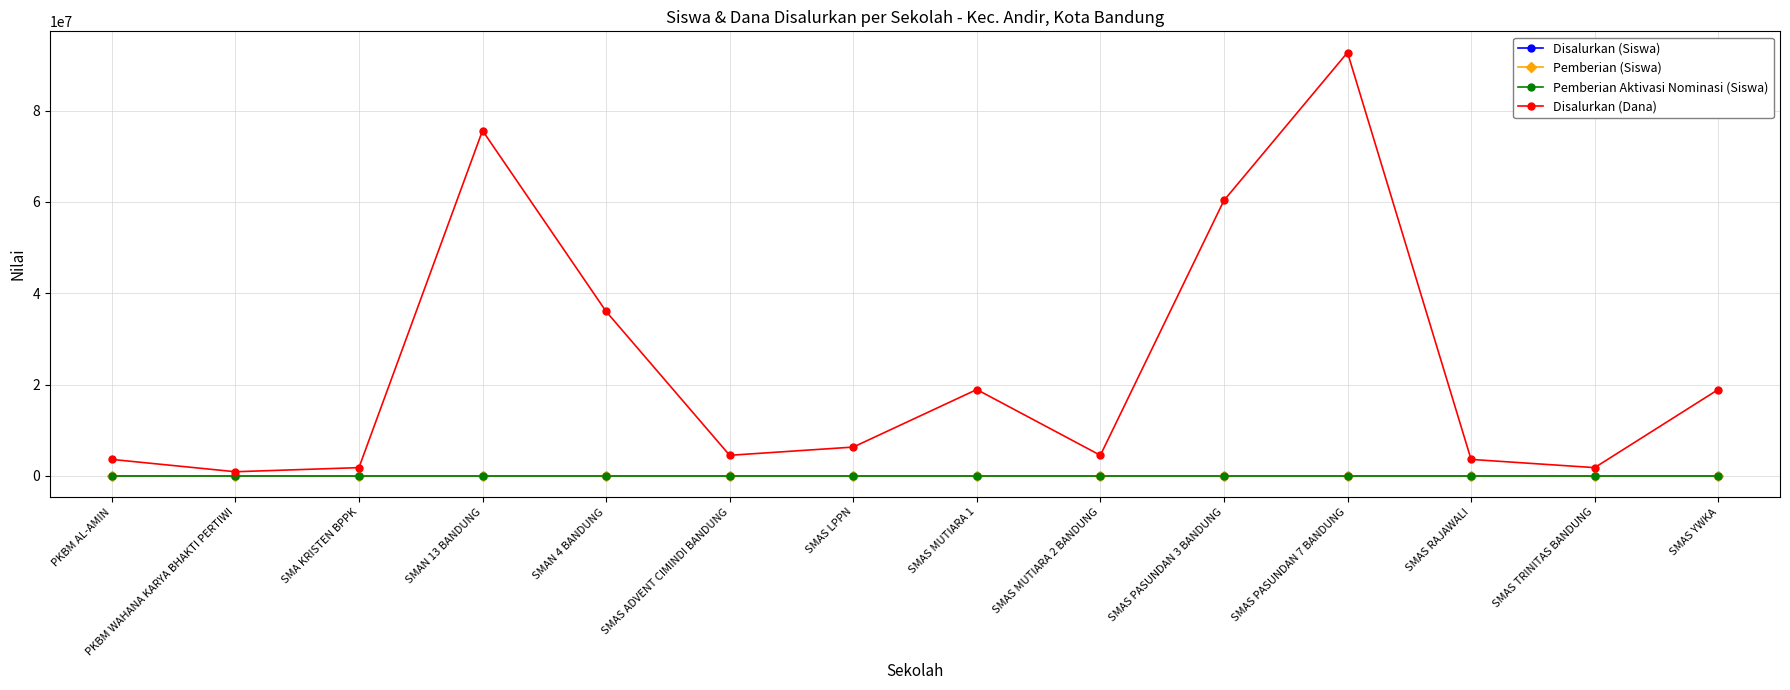

Is it true that Pemberian (Siswa) equals 2 at SMA KRISTEN BPPK?

True